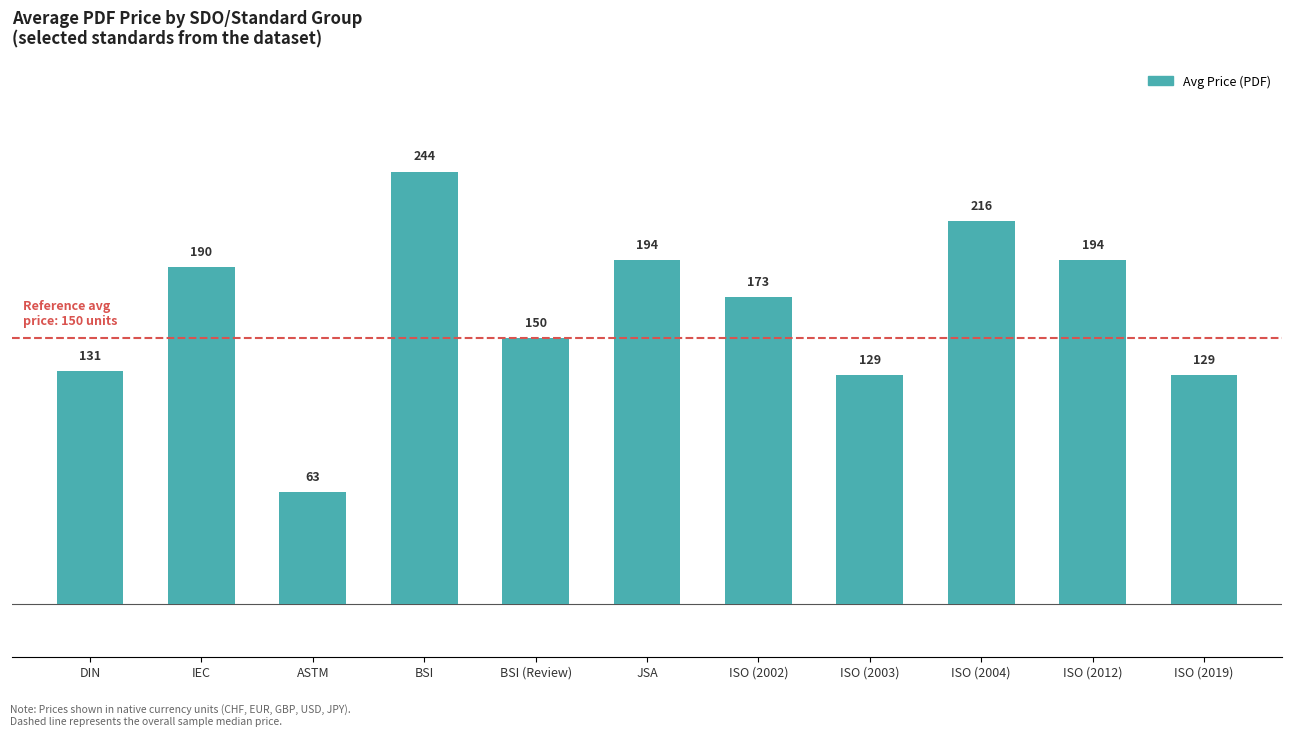

Which has a higher value, ISO (2002) or IEC?

IEC